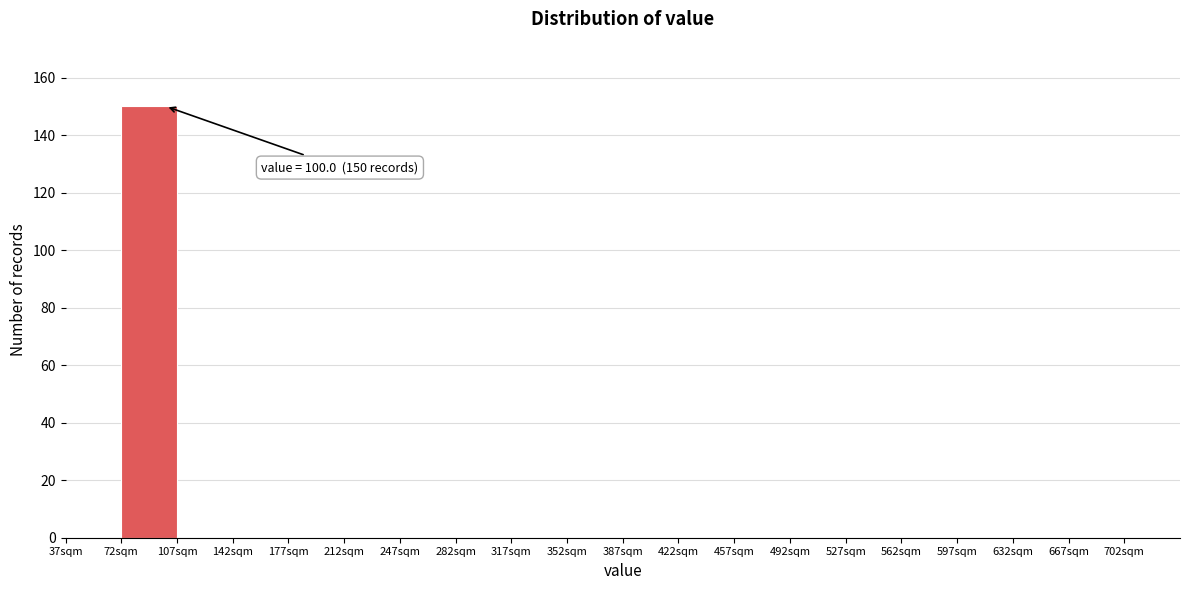

Over which range of the x-axis is the bar tallest?

72 to 107